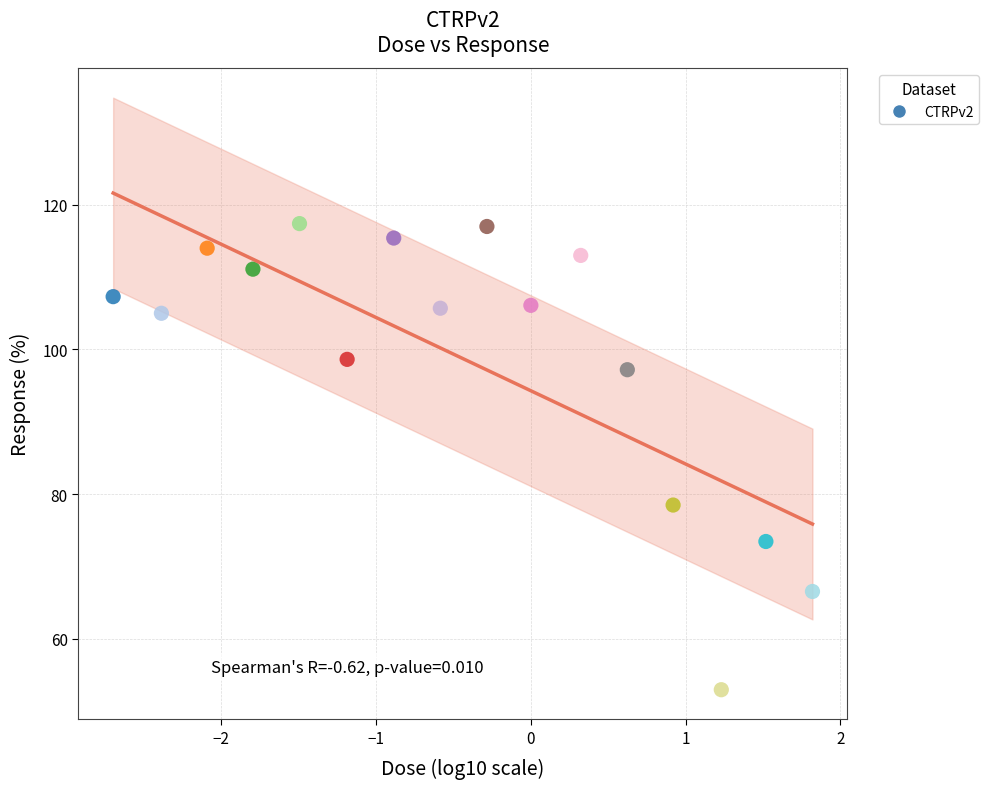

What Y value in the scatter plot is closest to 85?

78.5